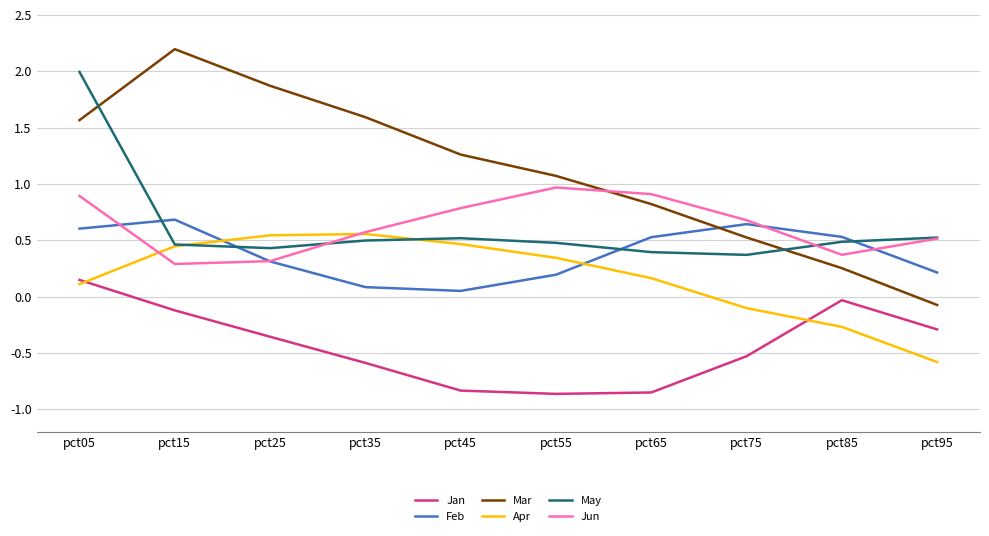

The value of Mar at pct55 is 1.1. True or false?

True